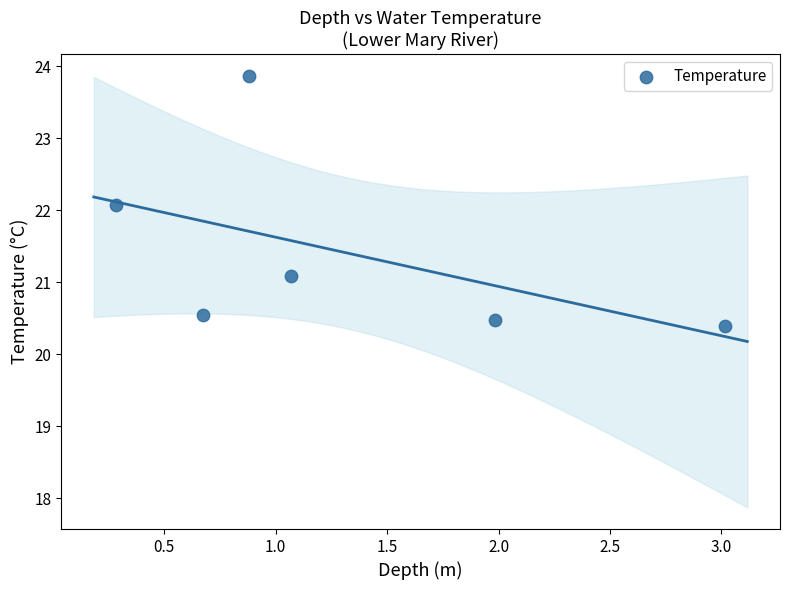

What Y value in the scatter plot is closest to 22?

22.1